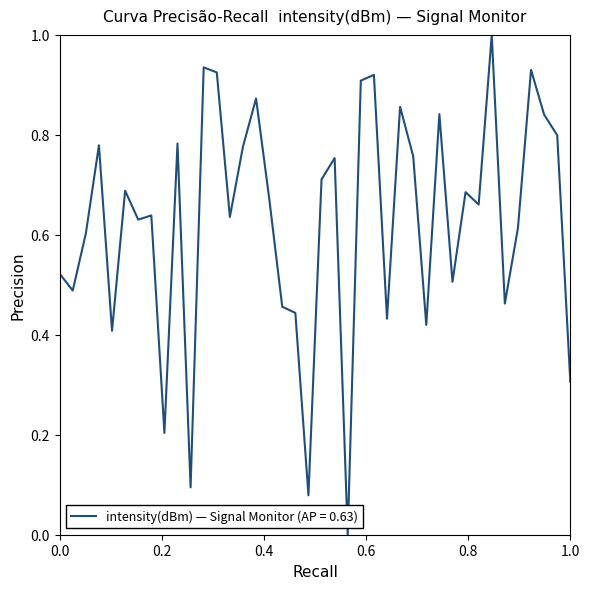

What is the greatest value displayed?

1.0